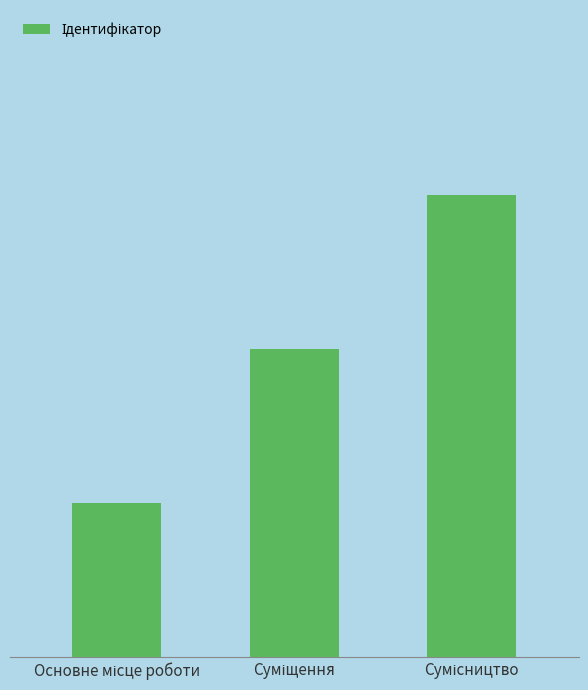

Are the bars horizontal?

No